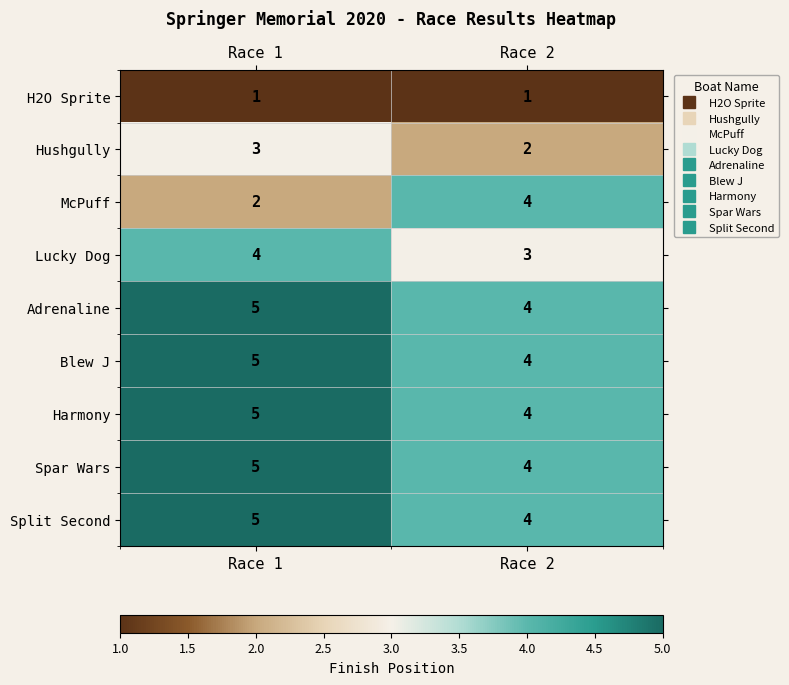

At which label does Spar Wars reach its minimum?

Race 2